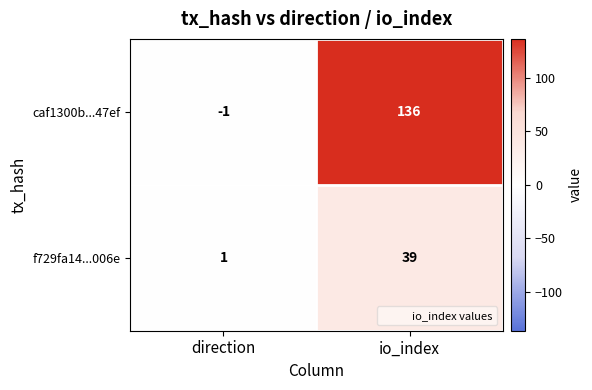

At how many categories does at least one series exceed 64?

1